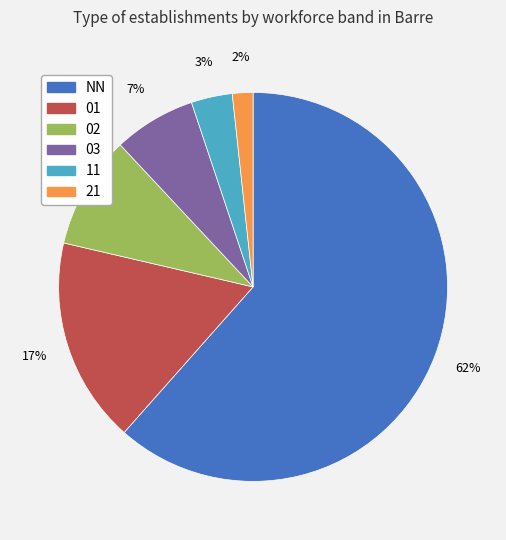

What percentage is the NN slice, to the nearest percent?

62%